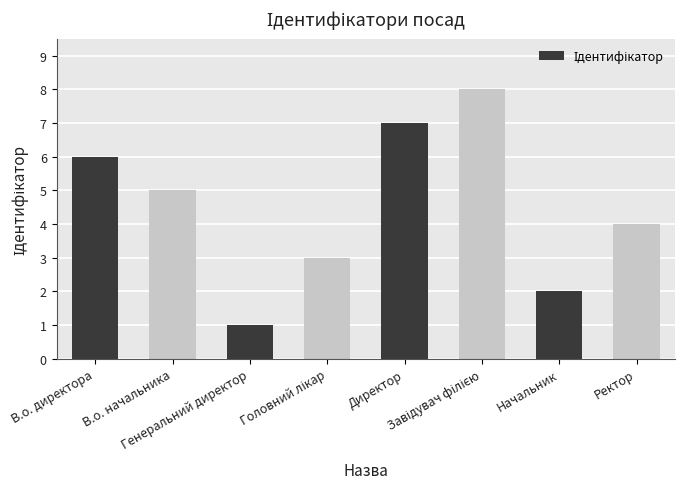

How many distinct data groups are displayed?

1